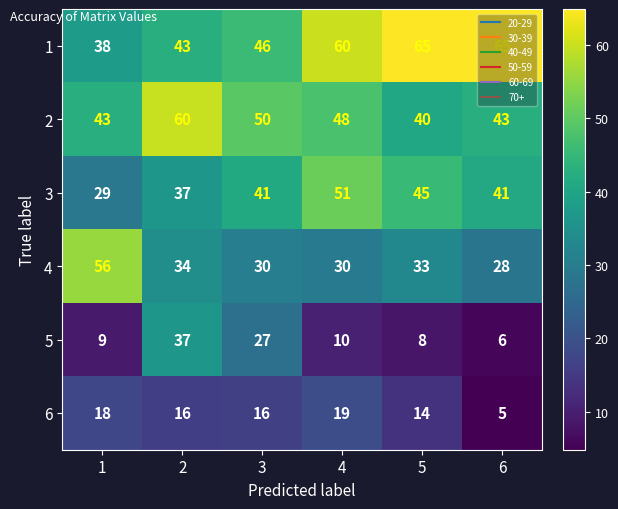

Rank the series at 3 from lowest to highest value.

6, 5, 4, 3, 1, 2